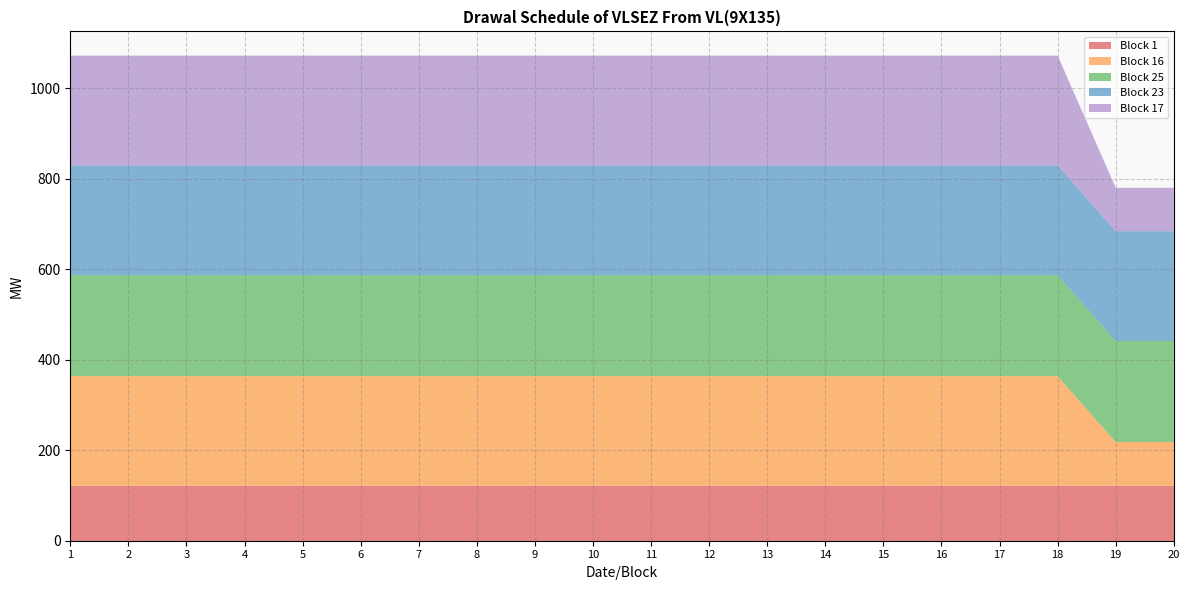

At which label is Block 17 closest to 169?

19